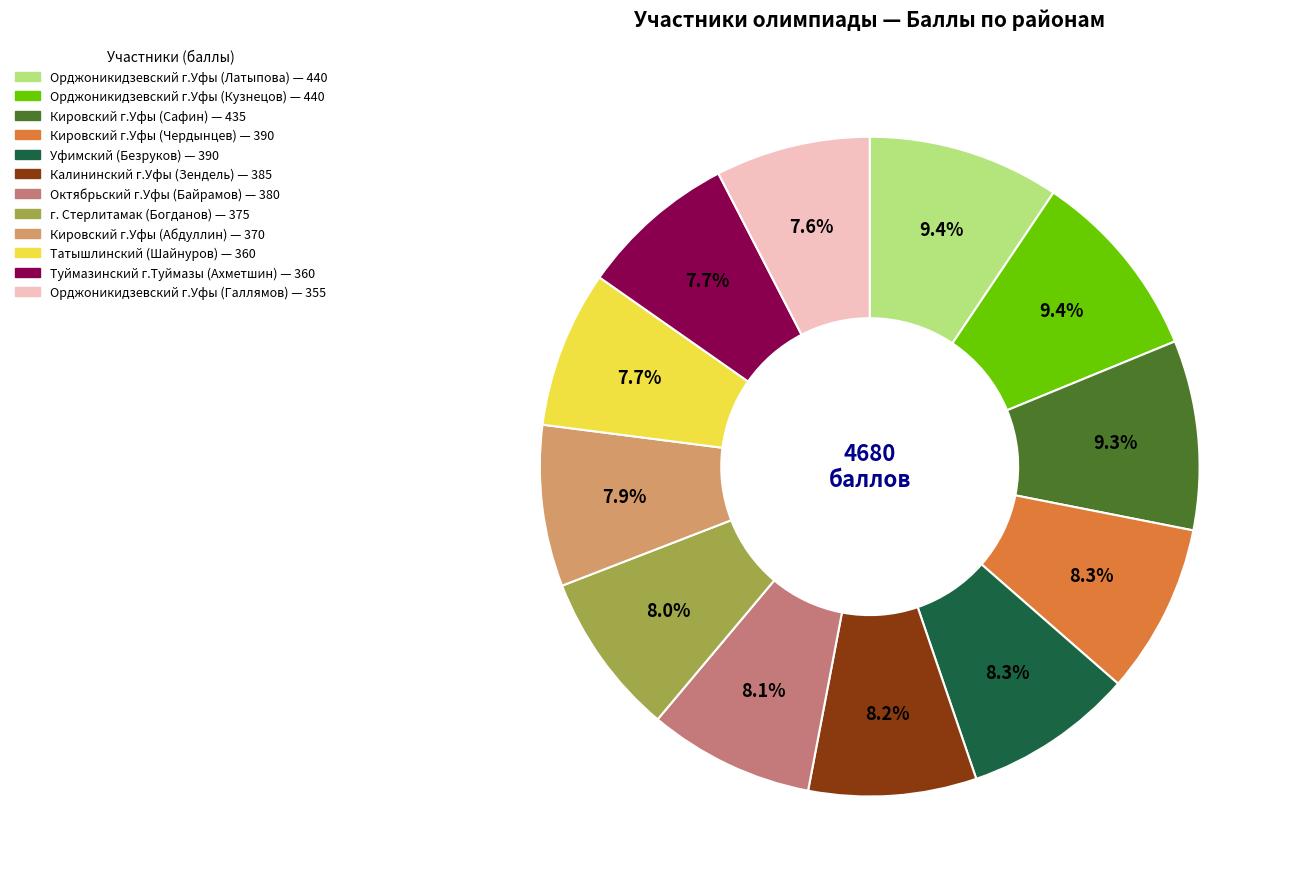

The Орджоникидзевский г.Уфы (Кузнецов) slice represents 9% of the pie. True or false?

True